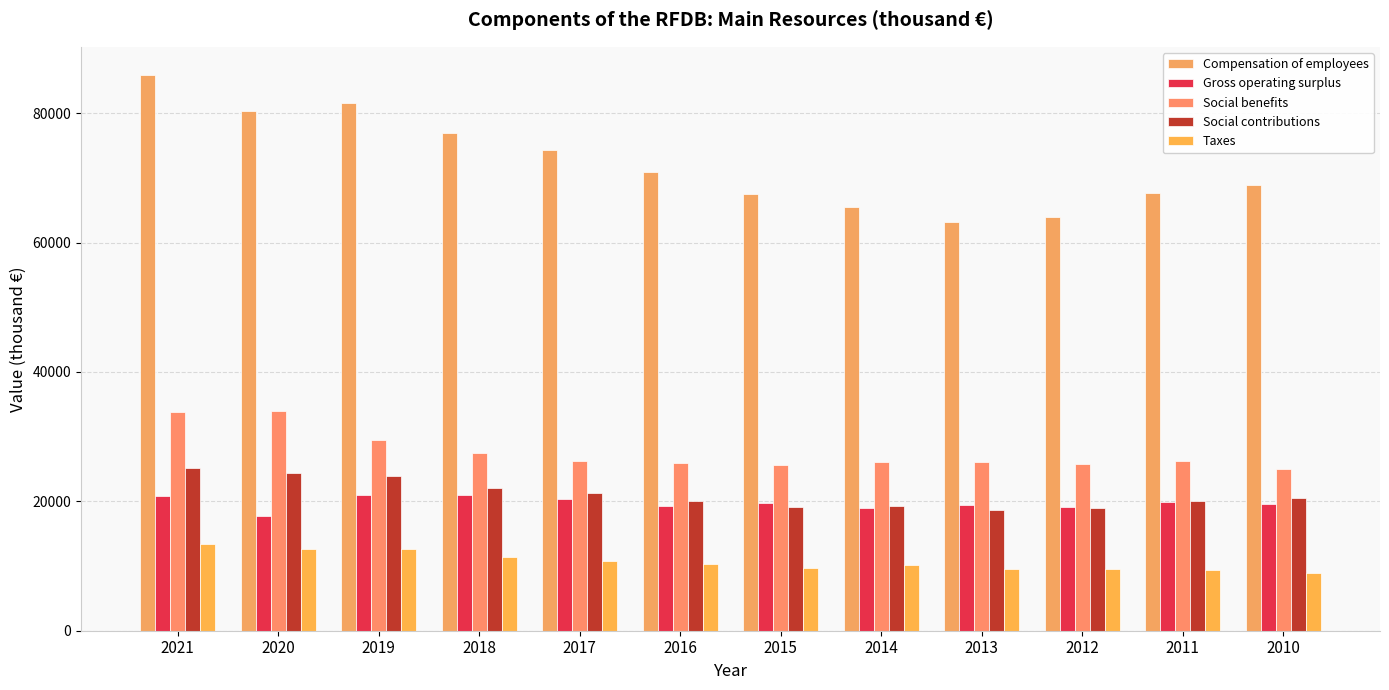

What is the lowest value of the Gross operating surplus series?

17787